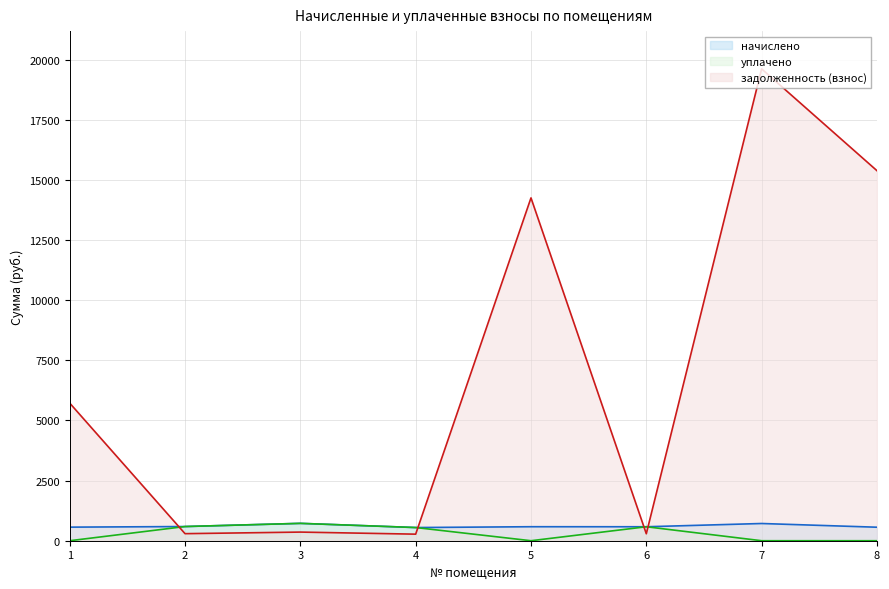

What is the sum of all начислено values?

4863.4